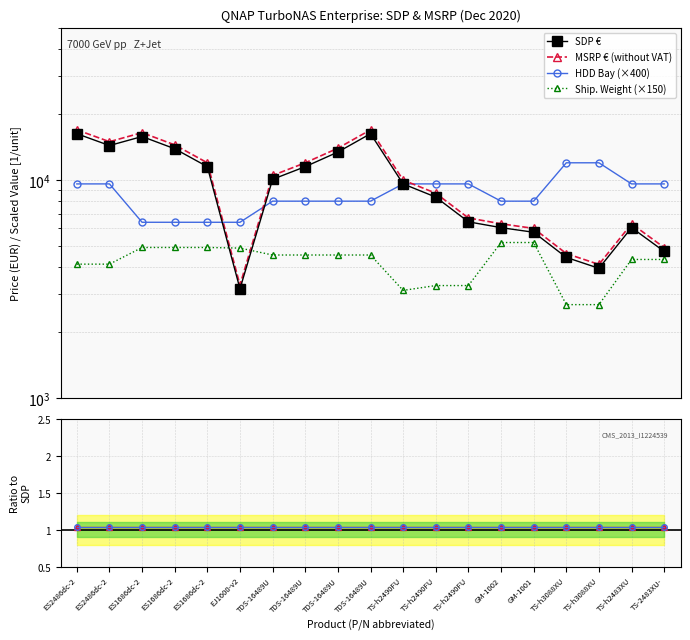

How many data points does each series have?

19